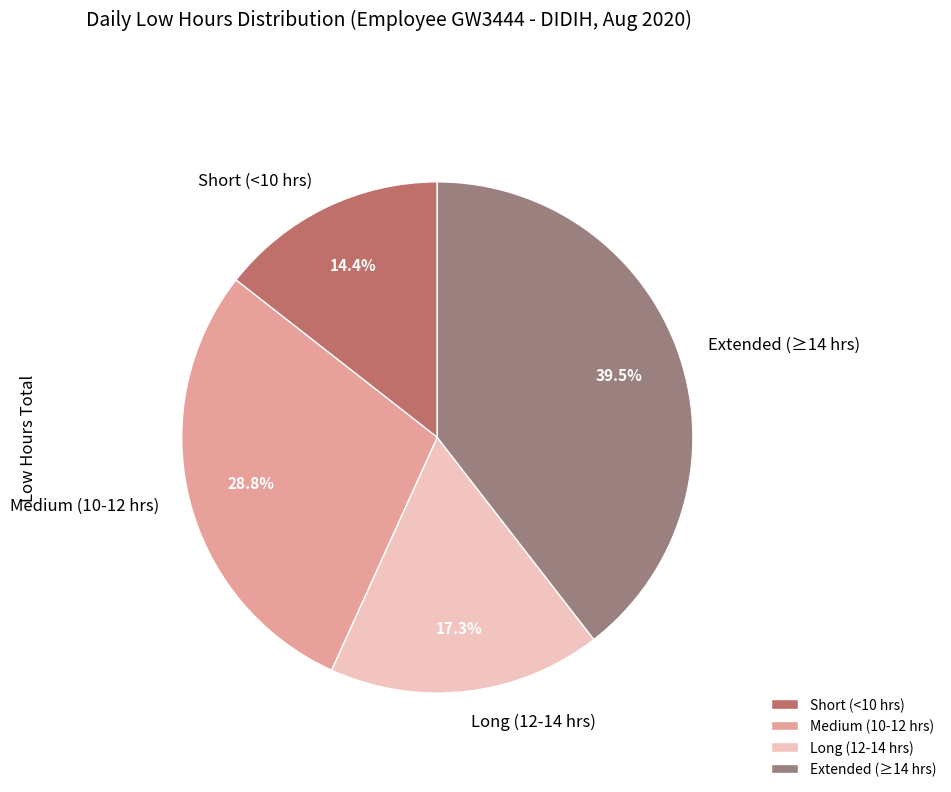

Is the sum of Short (<10 hrs) and Extended (≥14 hrs) greater than half?

Yes